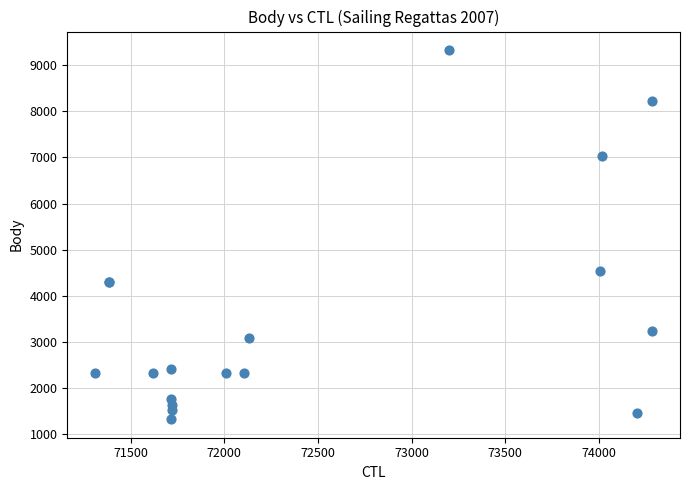

What Y value in the scatter plot is closest to 5324?

4525